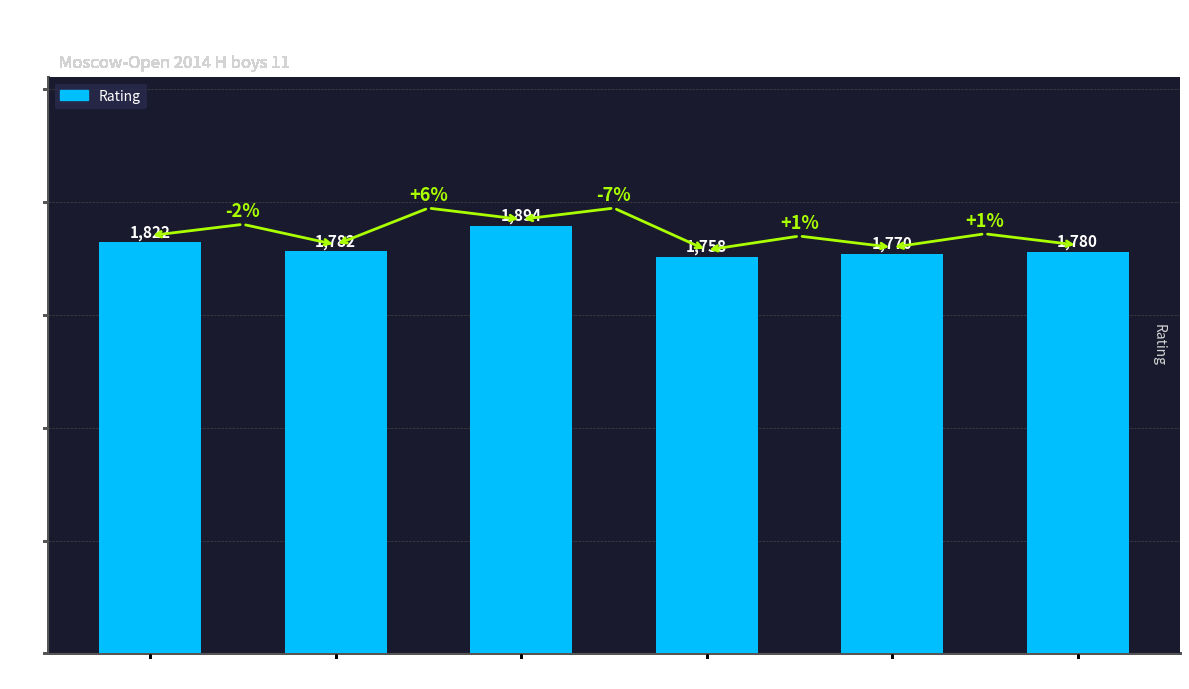

Reading left to right, transcribe all the data shown in this chart.

Arseniy=1822	Ilia=1782	Aleksey=1894	Nikolay=1758	Mikhail=1770	Ruslan=1780